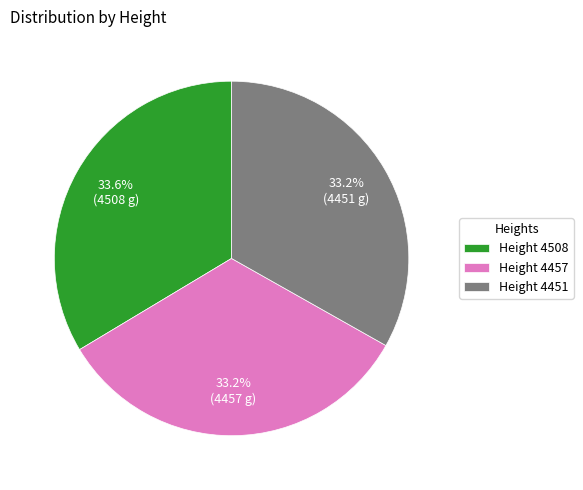

Approximately how many times larger is the value at Height 4451 compared to Height 4457?

1.0